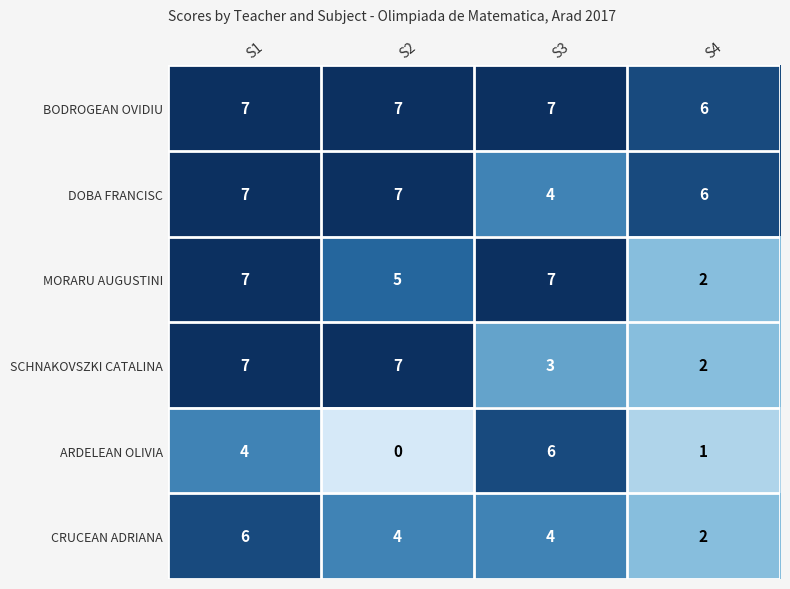

Which category has the lowest value in the DOBA FRANCISC series?

S3